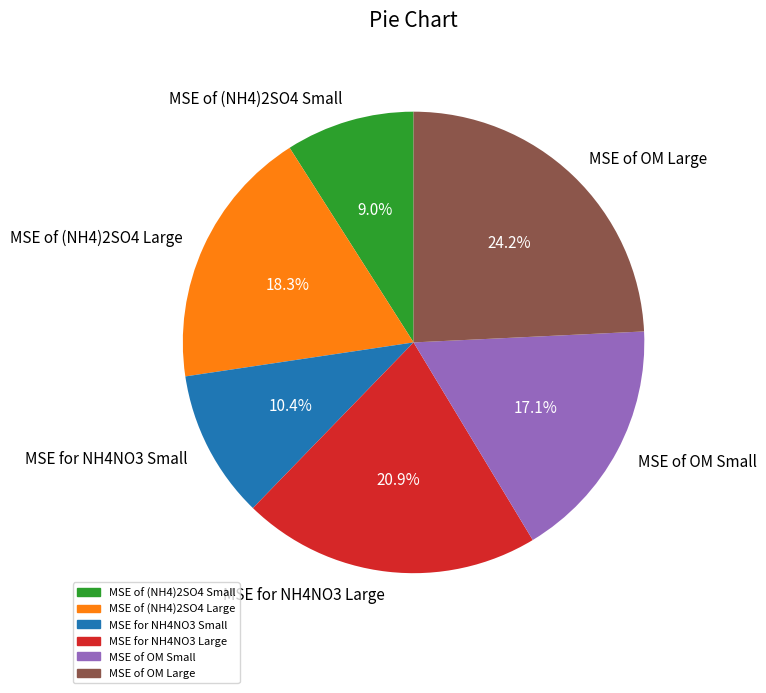

What is the smallest slice in the pie chart?

MSE of (NH4)2SO4 Small